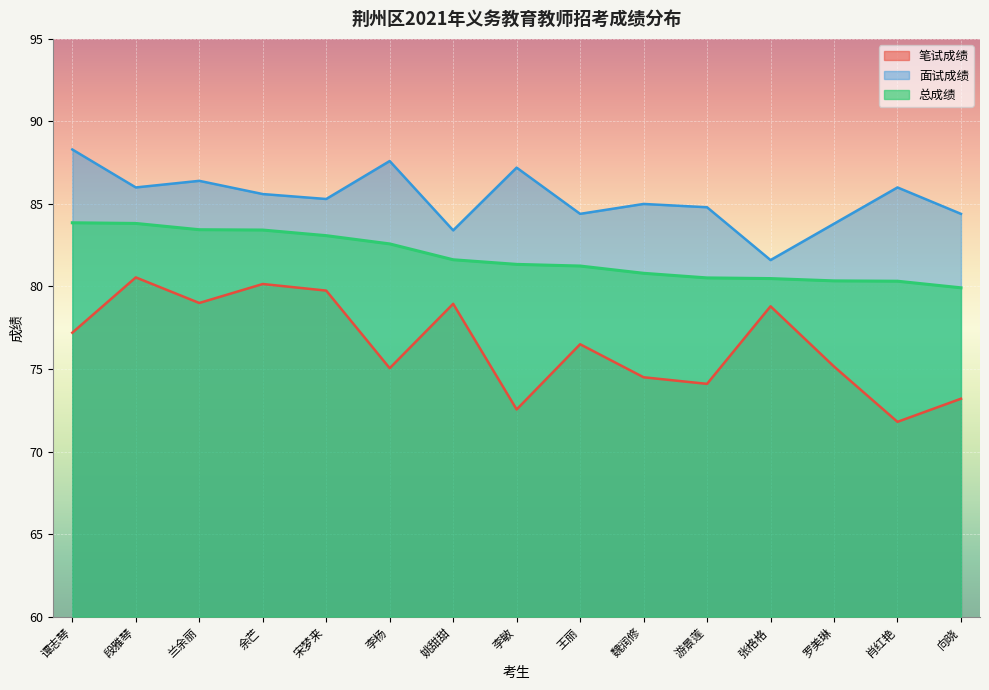

The 总成绩 series shows 124.8 at 段雅琴. True or false?

False